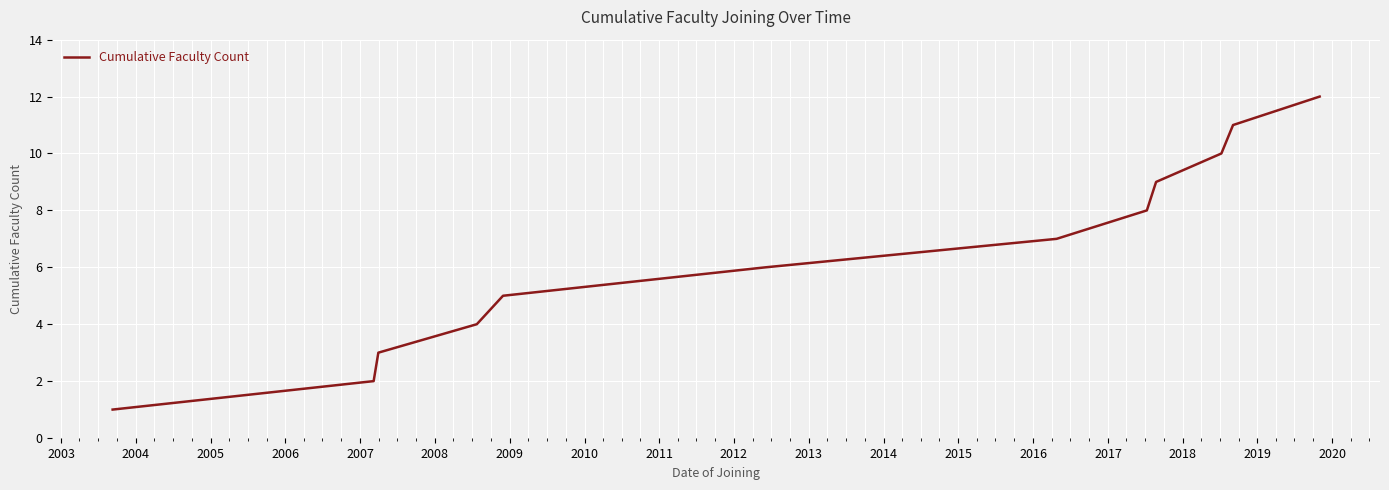

What is the difference between the second highest and second lowest values?

9